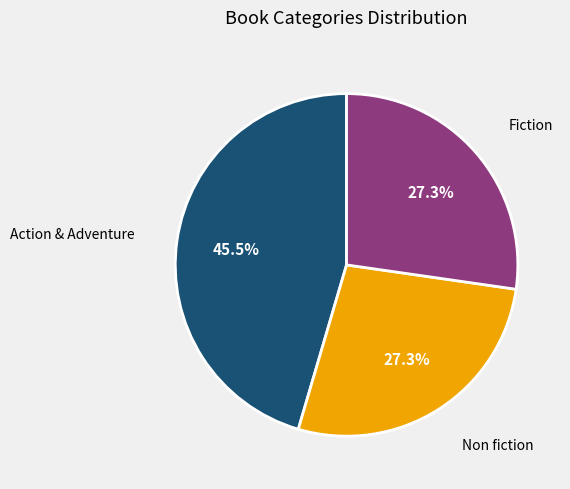

Do Fiction and Action & Adventure together represent more than half of the pie?

Yes